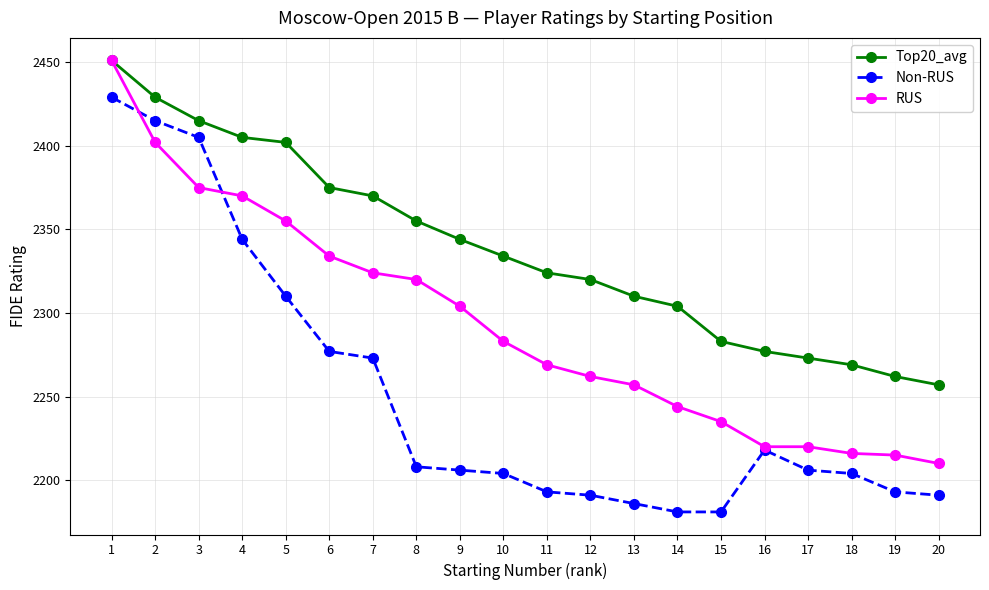

True or false: Top20_avg has a value of 3896 at 17.

False